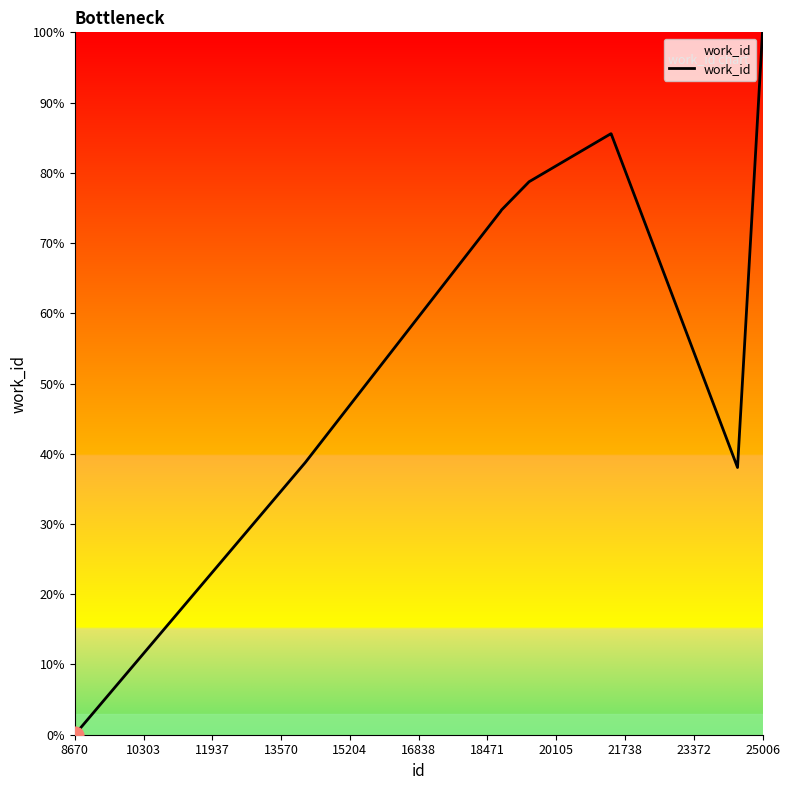

What is the greatest value displayed?

100.0